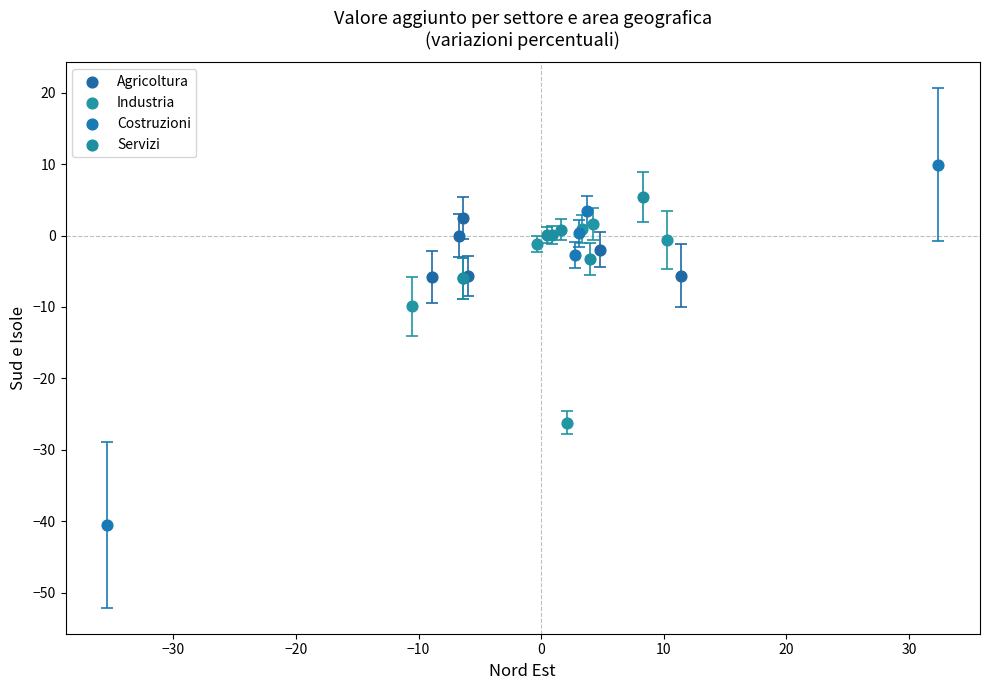

Which series contains the highest Y value?

Costruzioni